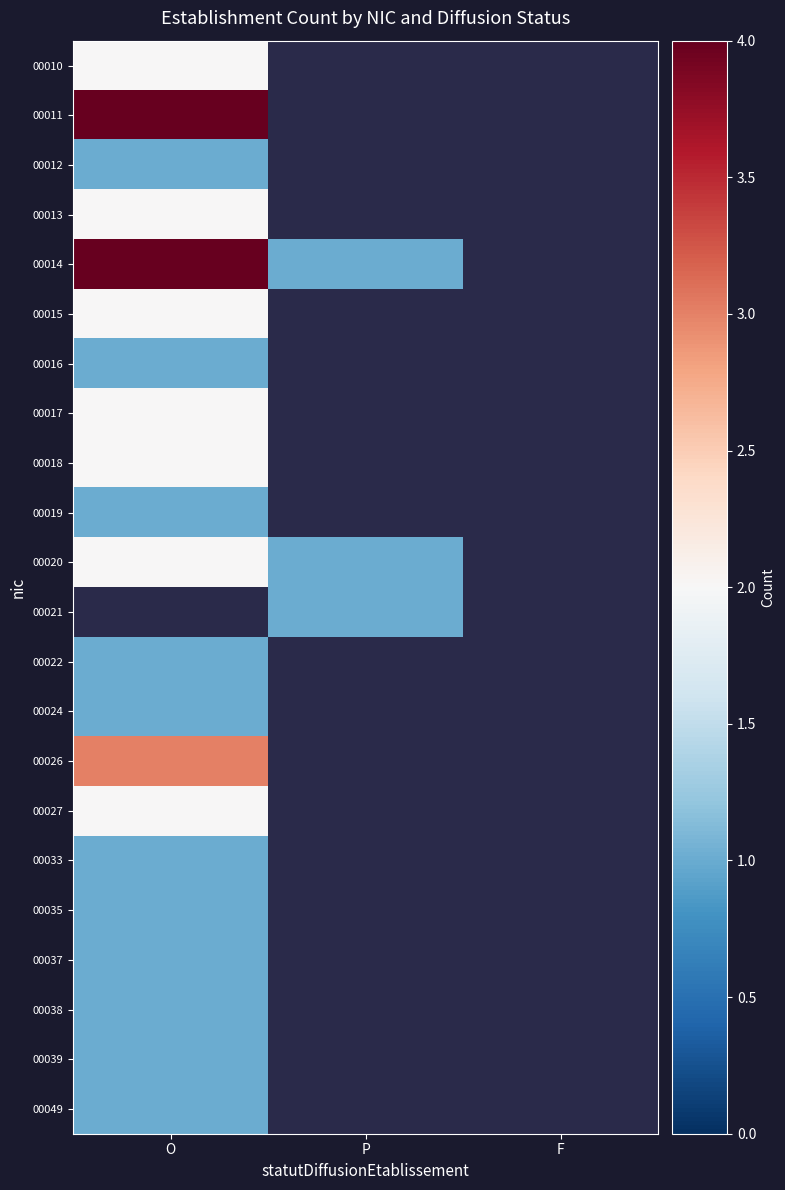

At how many categories does at least one series exceed 1?

1